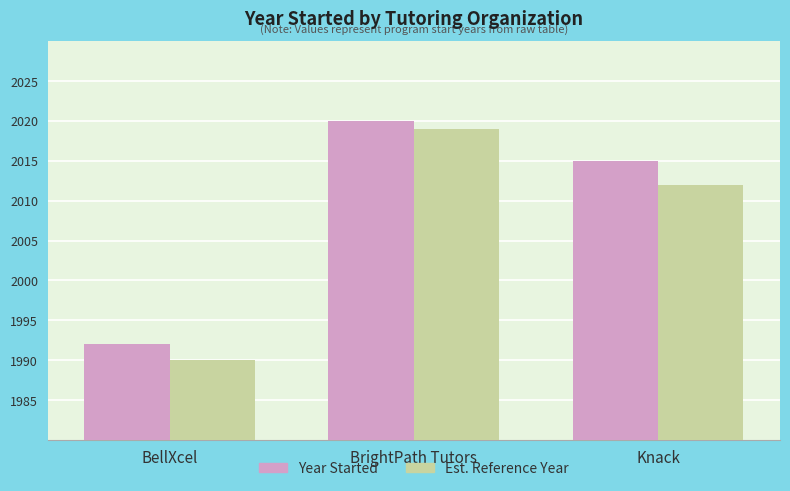

Count the Est. Reference Year values in the range 1990 to 2019.

3